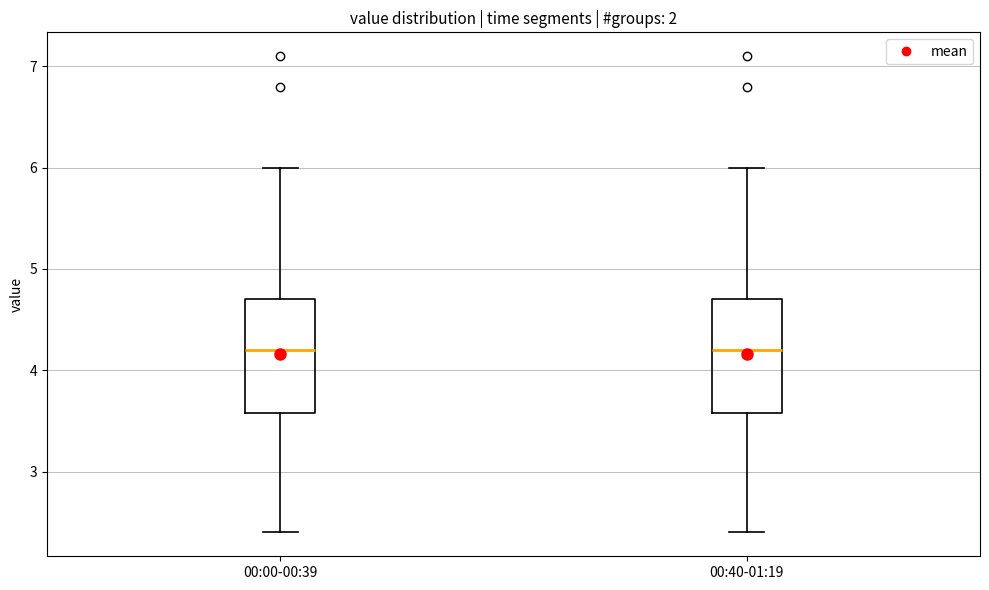

Where is the lower edge of the box for 00:00-00:39 on the y-axis? The values are not printed on the chart, so give them approximately, as read against the axis.

3.6